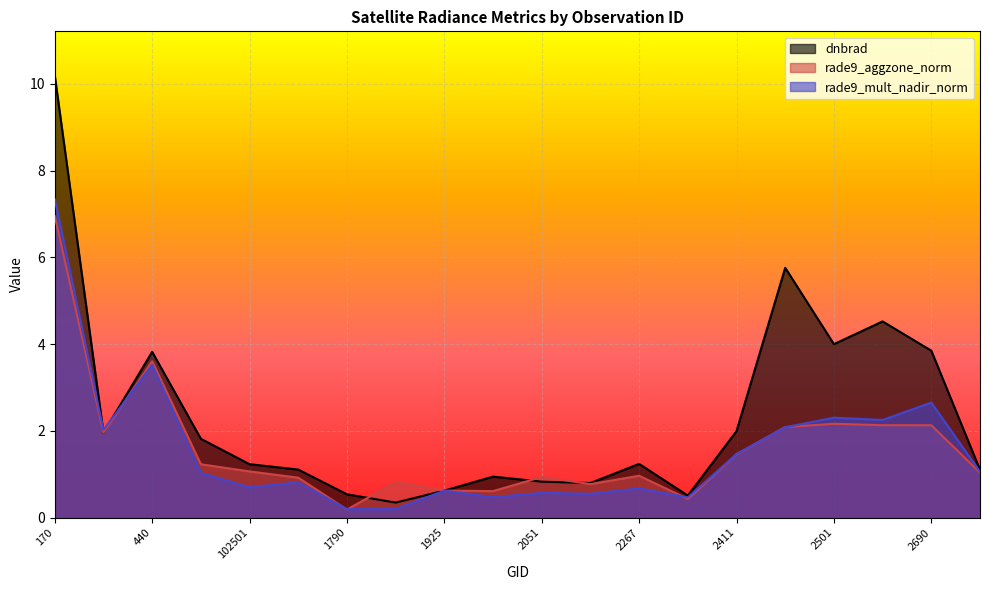

Reading right to left, extract all data points from this chart.

dnbrad: 1.1	3.8	4.5	4.0	5.8	2.0	0.5	1.2	0.8	0.8	0.9	0.6	0.3	0.5	1.1	1.2	1.8	3.8	2.0	10.2
rade9_aggzone_norm: 1.0	2.1	2.1	2.2	2.1	1.5	0.4	1.0	0.8	0.9	0.6	0.6	0.8	0.2	0.9	1.1	1.2	3.6	2.0	6.9
rade9_mult_nadir_norm: 1.1	2.7	2.3	2.3	2.1	1.5	0.5	0.7	0.5	0.6	0.5	0.6	0.2	0.2	0.8	0.7	1.0	3.5	2.0	7.3